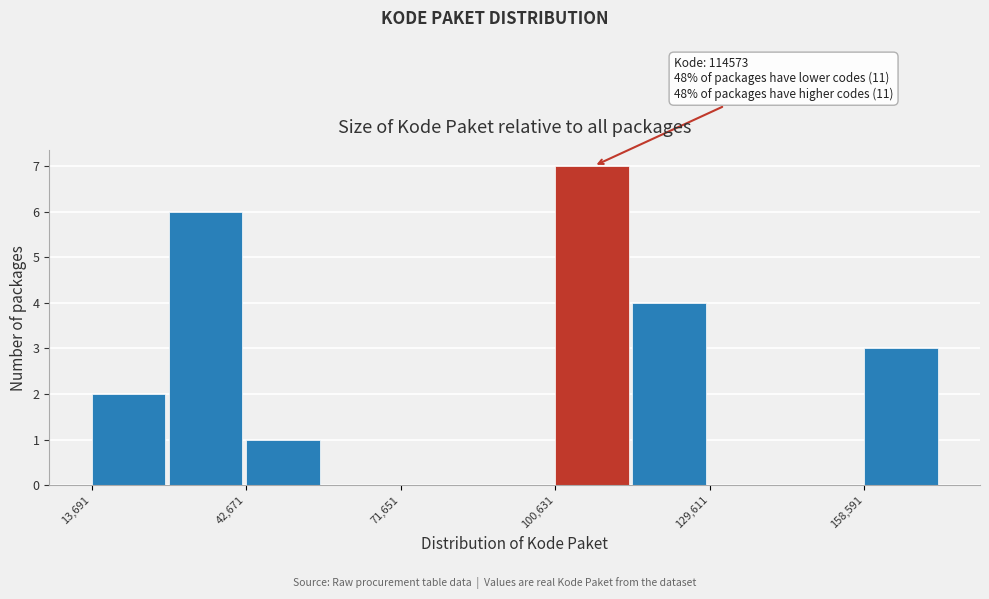

Around what value on the x-axis is the tallest bar? Give the approximate position of its centre, as read against the axis.

110000